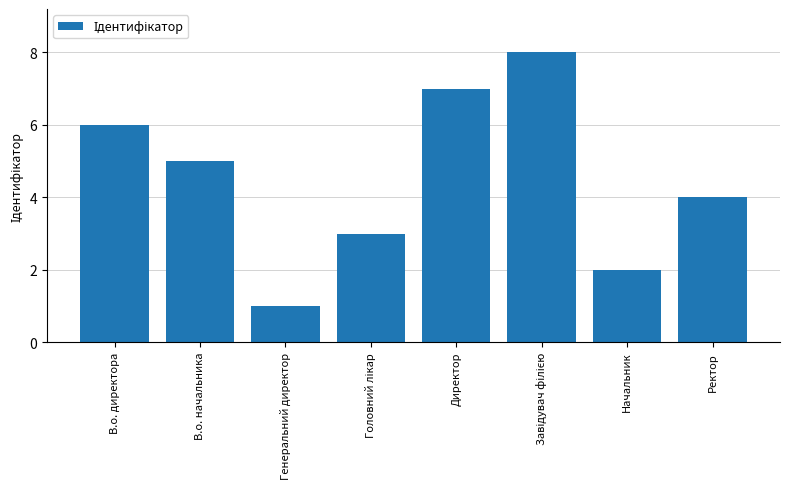

The chart shows a value of 4 at Ректор. True or false?

True